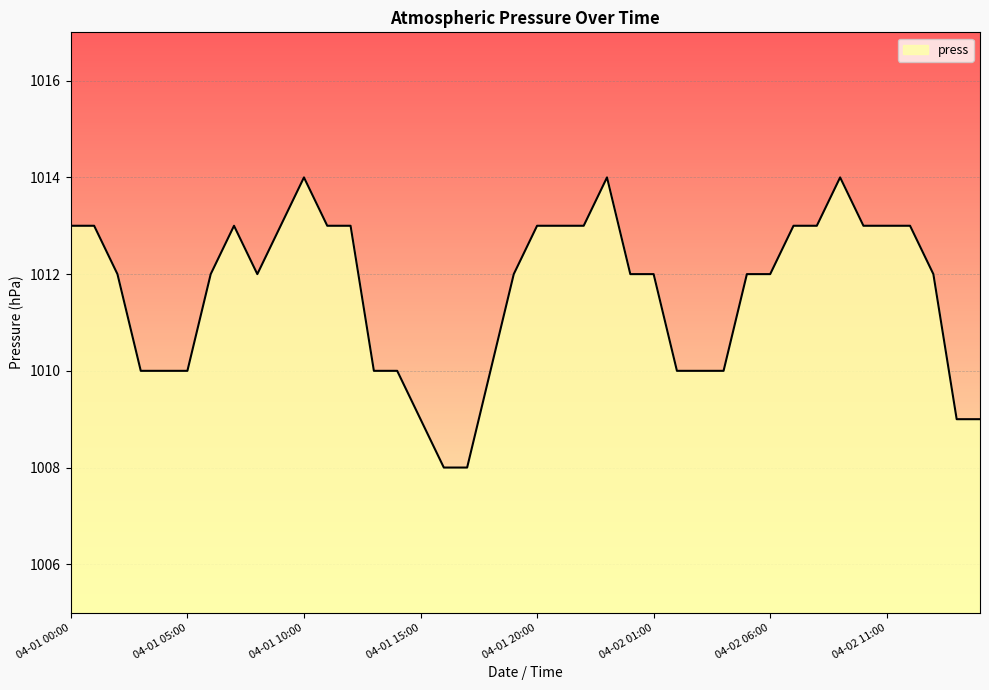

What is the minimum value shown in the chart?

1008